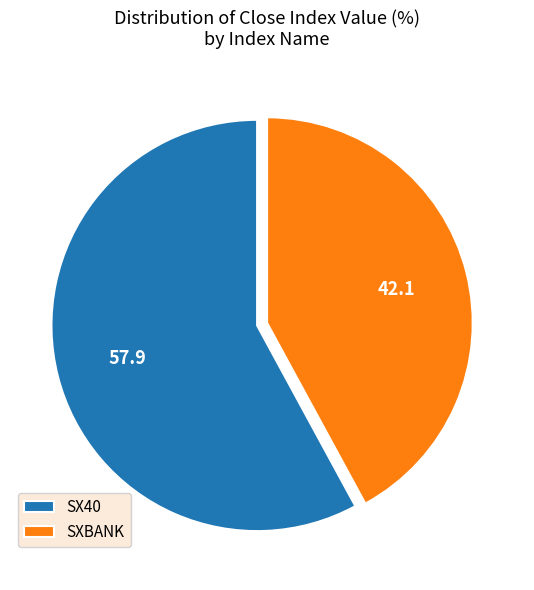

Approximately how many times larger is the value at SXBANK compared to SX40?

0.7